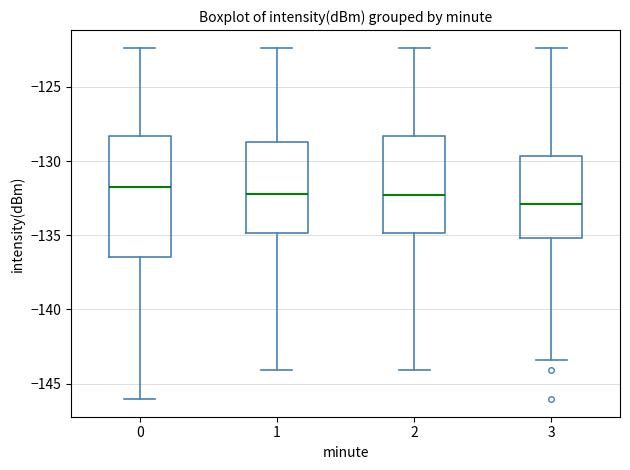

Which box has the lowest median line?

3